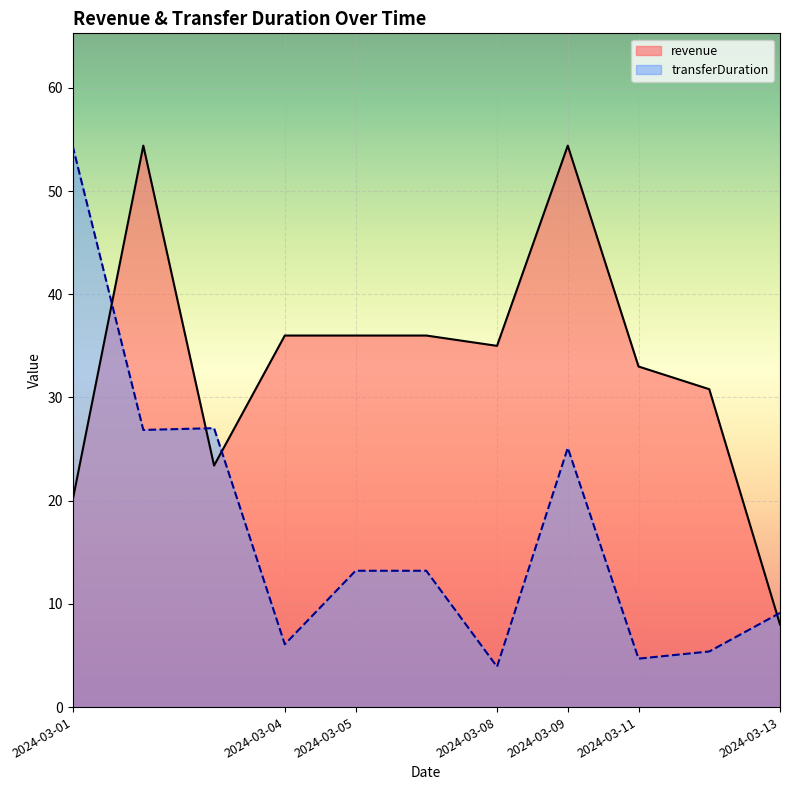

True or false: revenue has more than 0 interior local peaks.

True